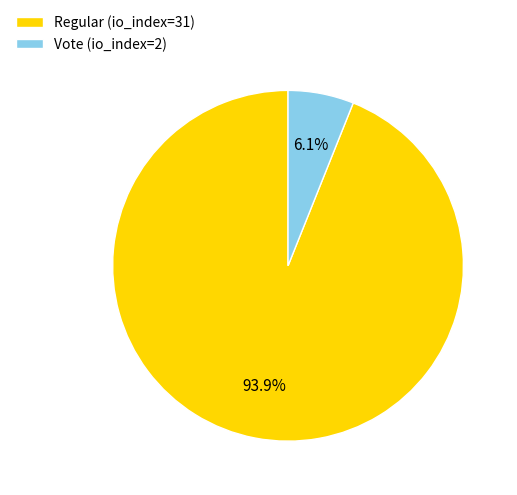

To the nearest percent, what portion does Regular (io_index=31) represent?

94%